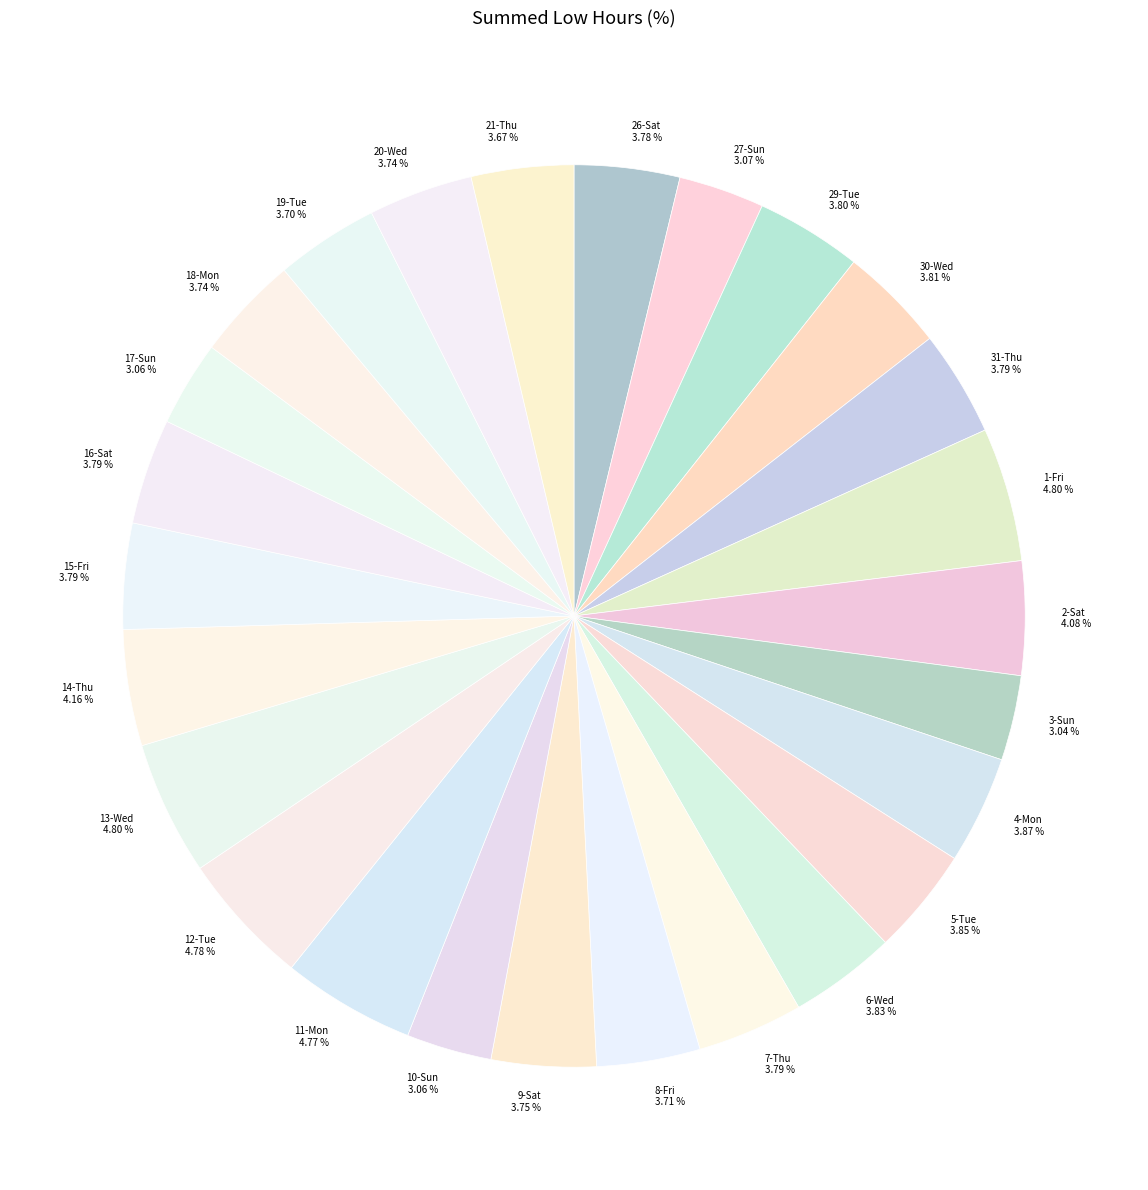

What is the total percentage of 12-Tue and 7-Thu?

8.6%